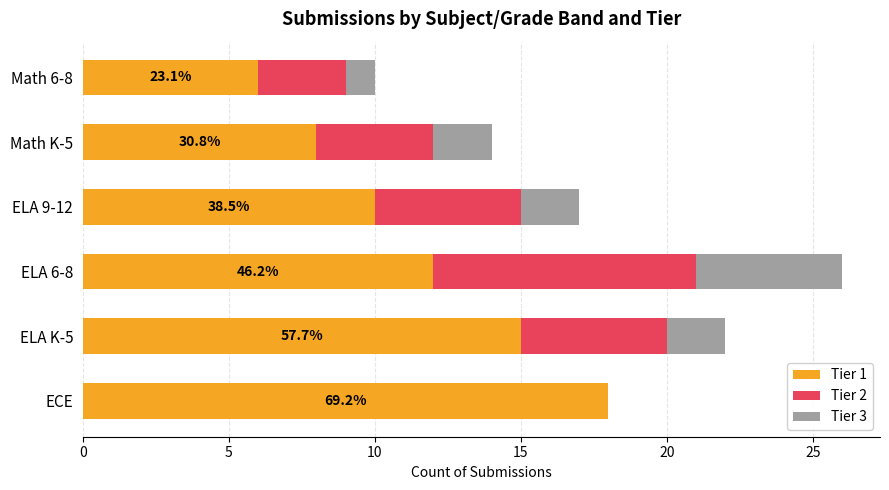

At which category is the sum across all series the highest?

ELA 6-8